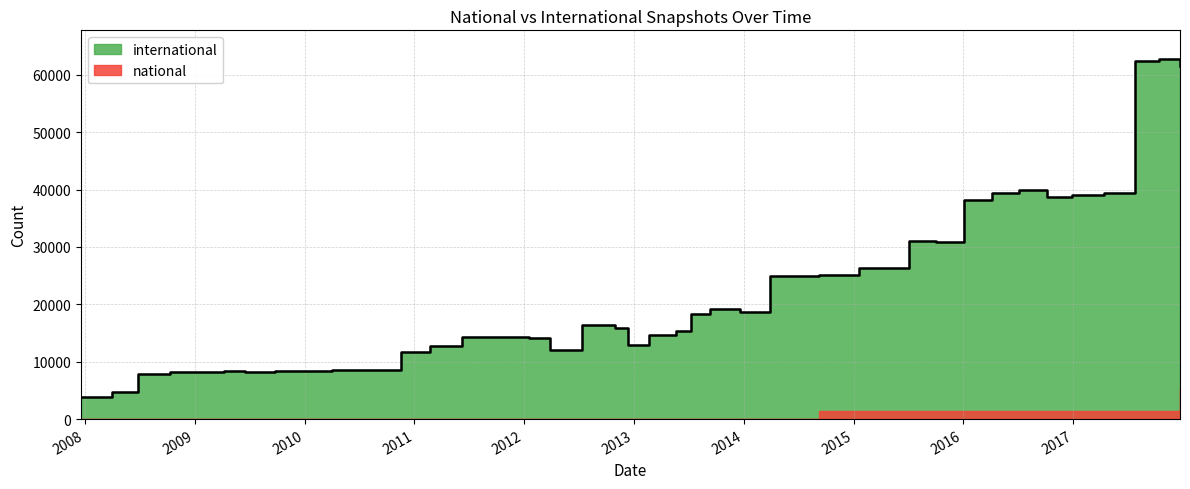

Reading left to right, list all the values displayed in this chart.

2007-12-19=3922	2008-04-01=4791	2008-06-27=7888	2008-10-10=8175	2008-12-17=8290	2009-04-06=8303	2009-06-17=8289	2009-09-25=8411	2009-12-16=8432	2010-04-01=8532	2010-07-26=8576	2010-11-17=11748	2011-02-21=12776	2011-06-10=14281	2011-09-05=14317	2012-01-18=14079	2012-03-26=12088	2012-07-13=16361	2012-10-31=15863	2012-12-11=12911	2013-02-20=14728	2013-05-21=15282	2013-07-09=18241	2013-09-10=19115	2013-12-20=18680	2014-03-28=24866	2014-09-08=25041	2015-01-19=26314	2015-04-09=26417	2015-07-03=31071	2015-10-01=30929	2016-01-04=38155	2016-04-05=39398	2016-07-04=39905	2016-10-07=38702	2016-12-27=39091	2017-04-12=39367	2017-07-24=62430	2017-10-12=62747	2017-12-22=61596